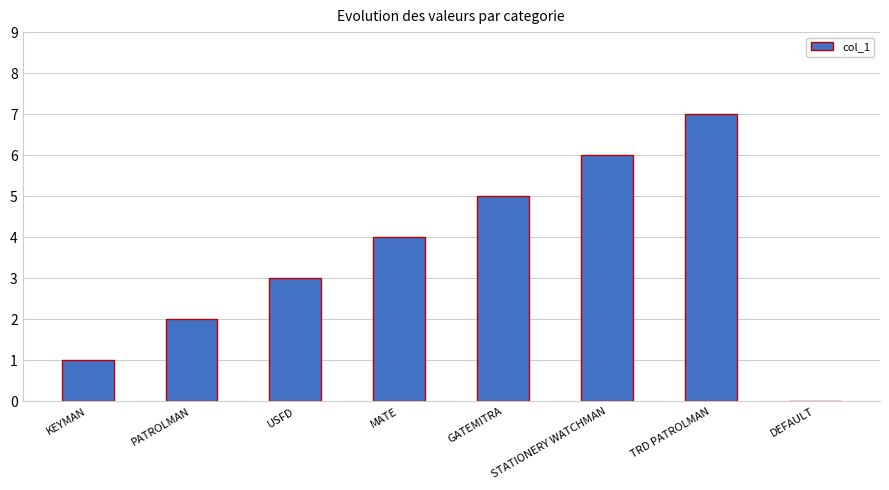

What is the sum of the values at DEFAULT and USFD?

3